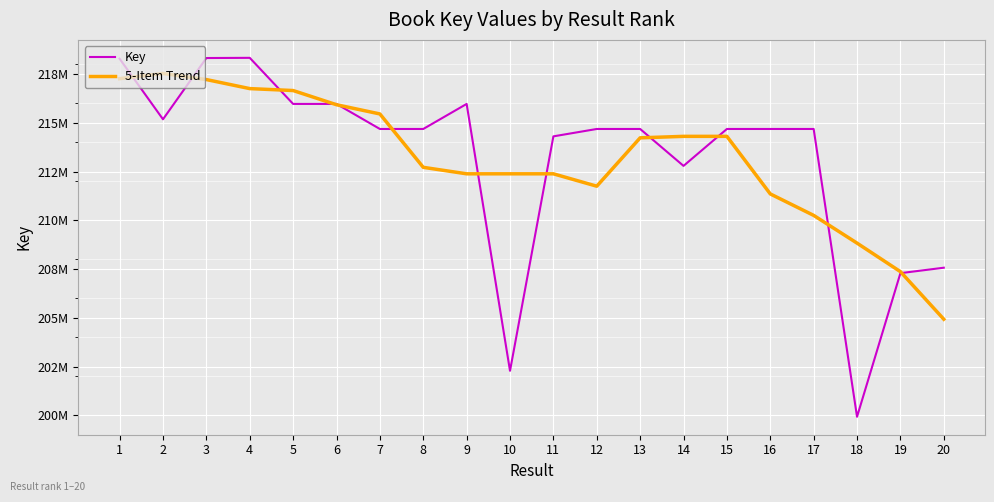

The Key series shows 207574474.0 at 20. True or false?

True